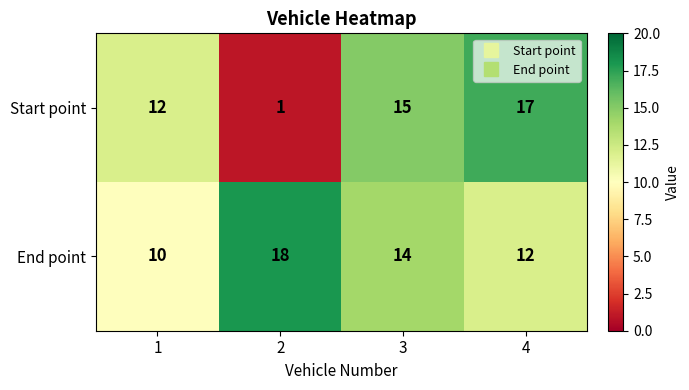

What is the spread (max minus min) of values at 2?

17